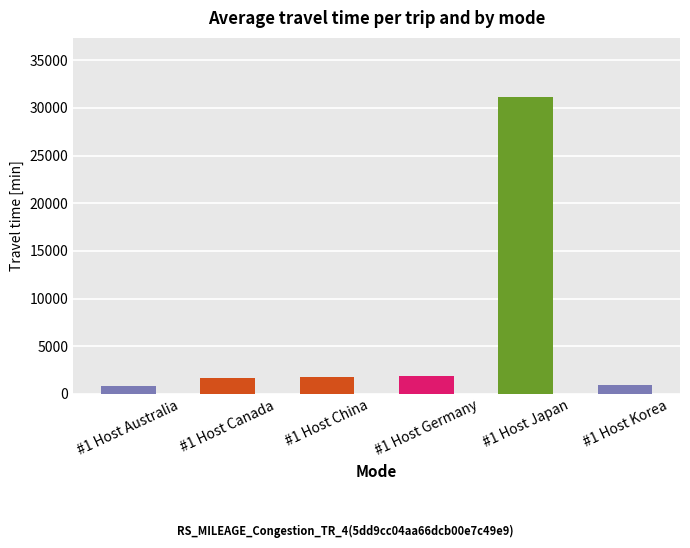

Are the bars horizontal?

No